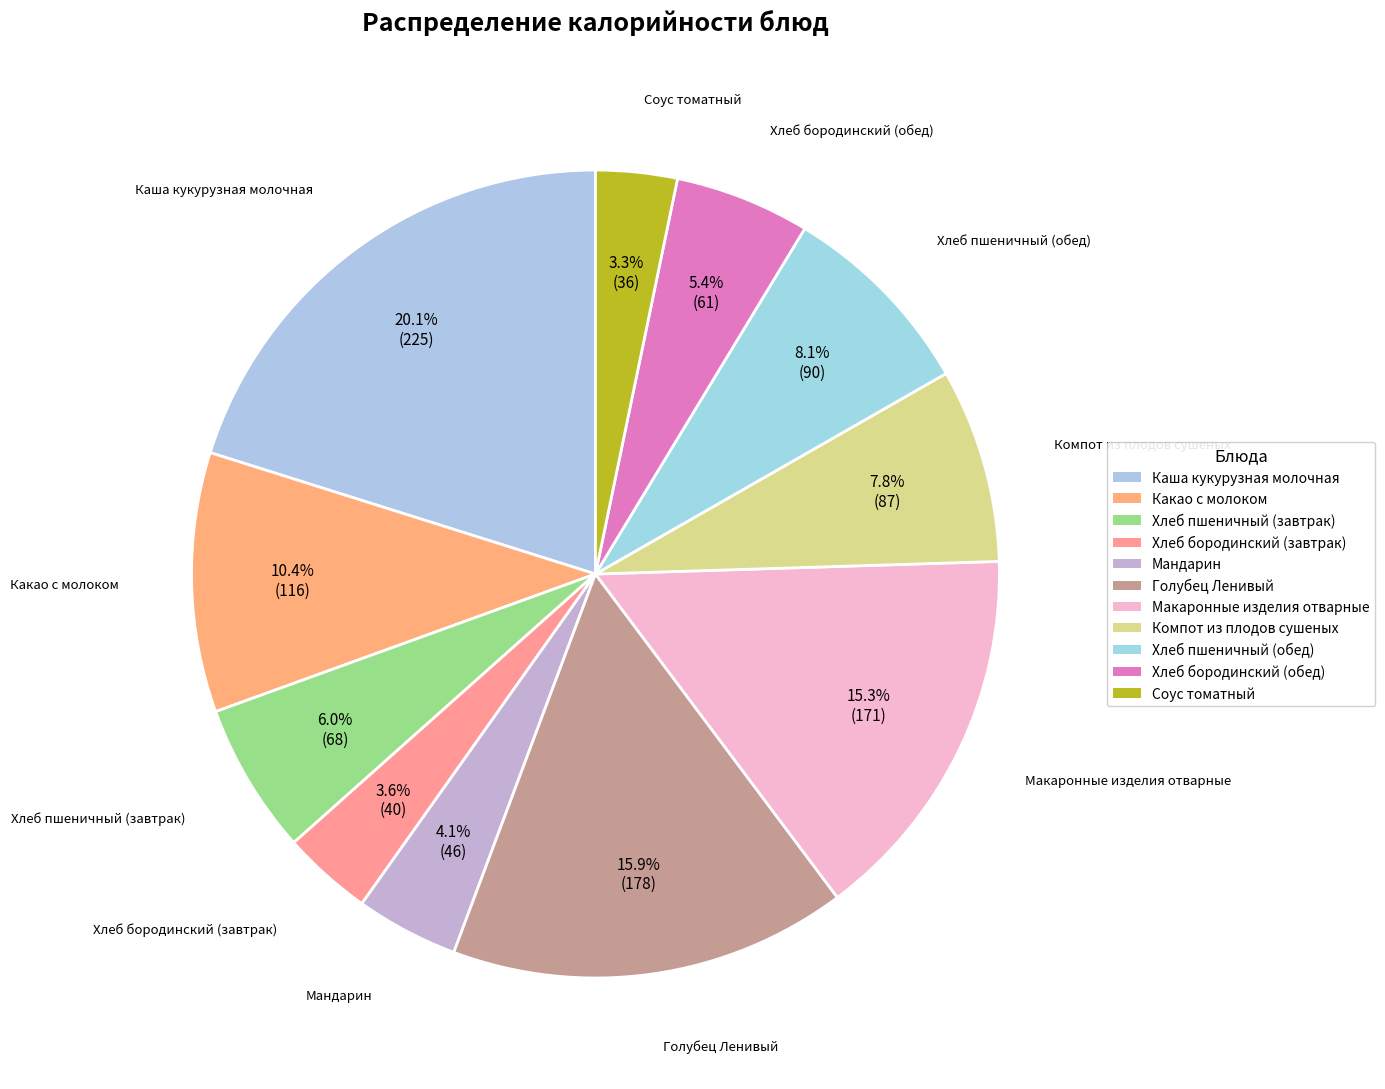

Is the sum of Макаронные изделия отварные and Каша кукурузная молочная greater than half?

No